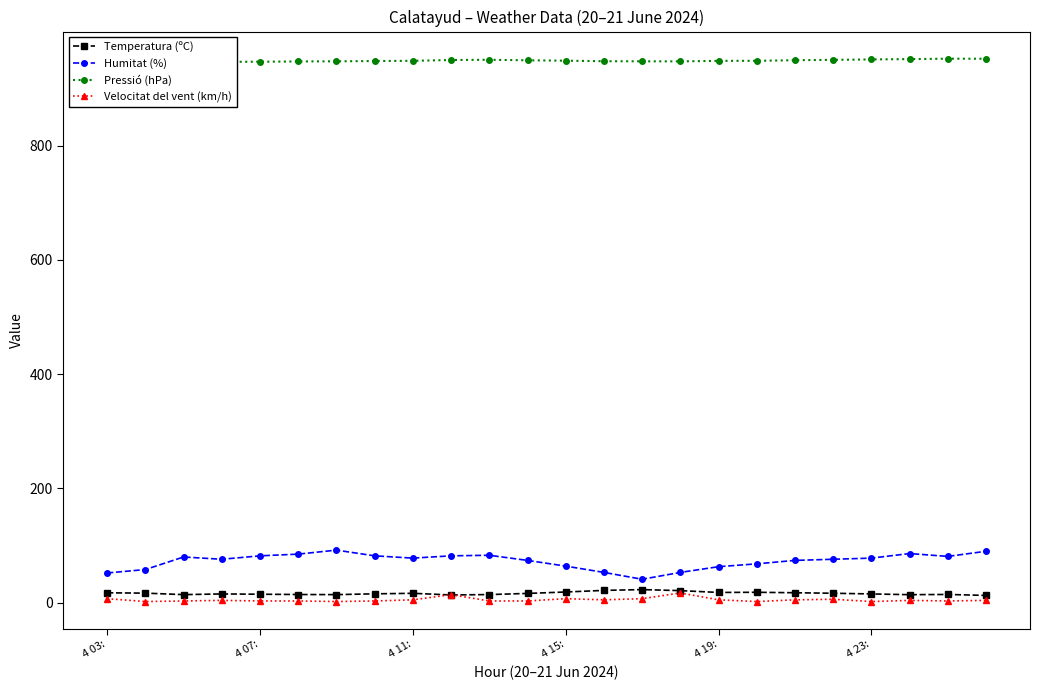

What is the highest value of the Humitat (%) series?

92.0